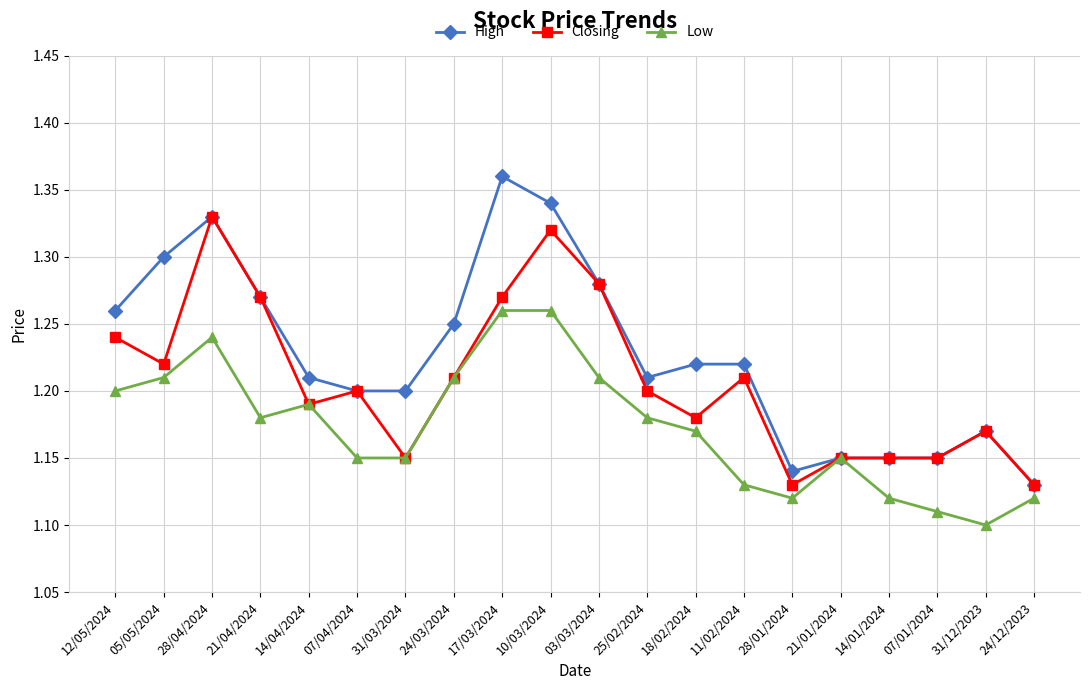

Which label corresponds to the smallest value in the chart?

31/12/2023